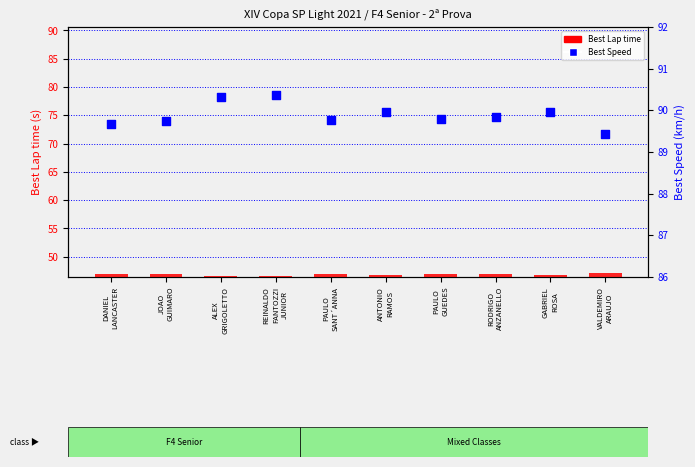

What is the total value across all series at REINALDO
FANTOZZI
JUNIOR?

137.0